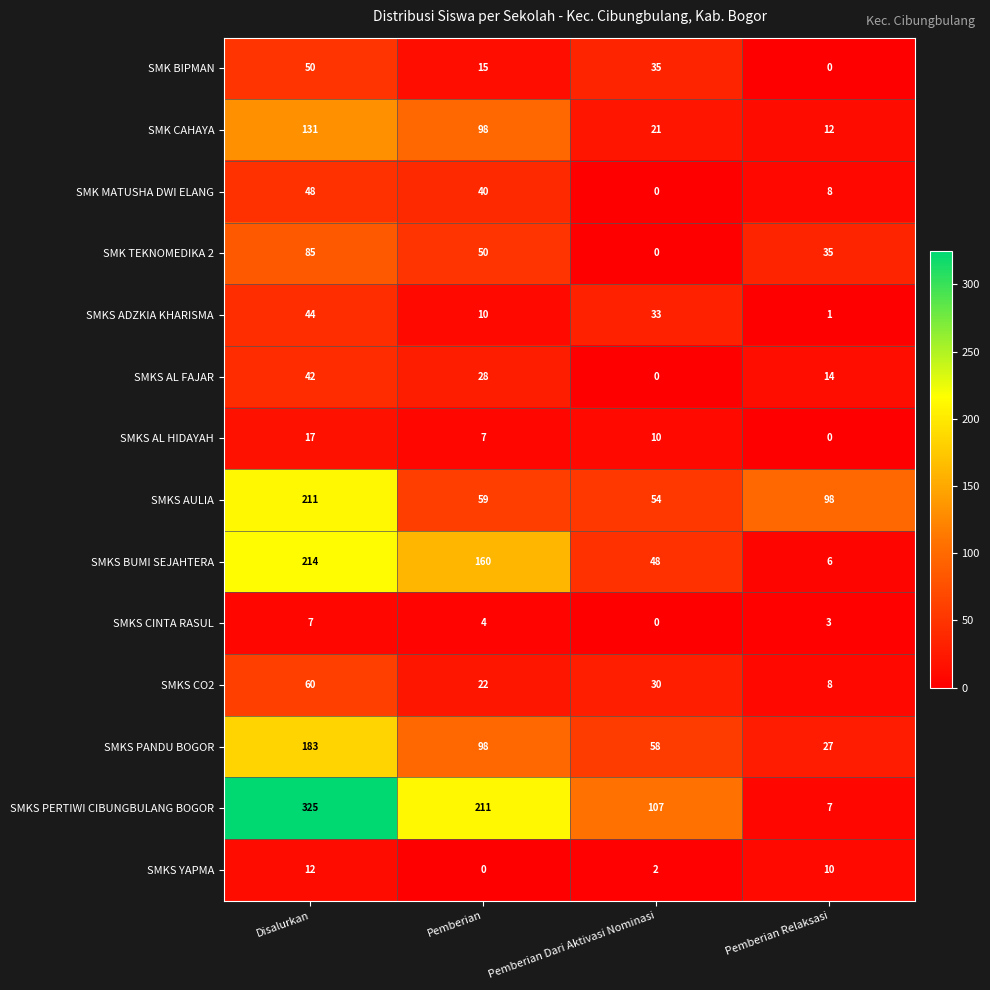

What is the difference between the SMKS CINTA RASUL values at Pemberian Relaksasi and Disalurkan?

4